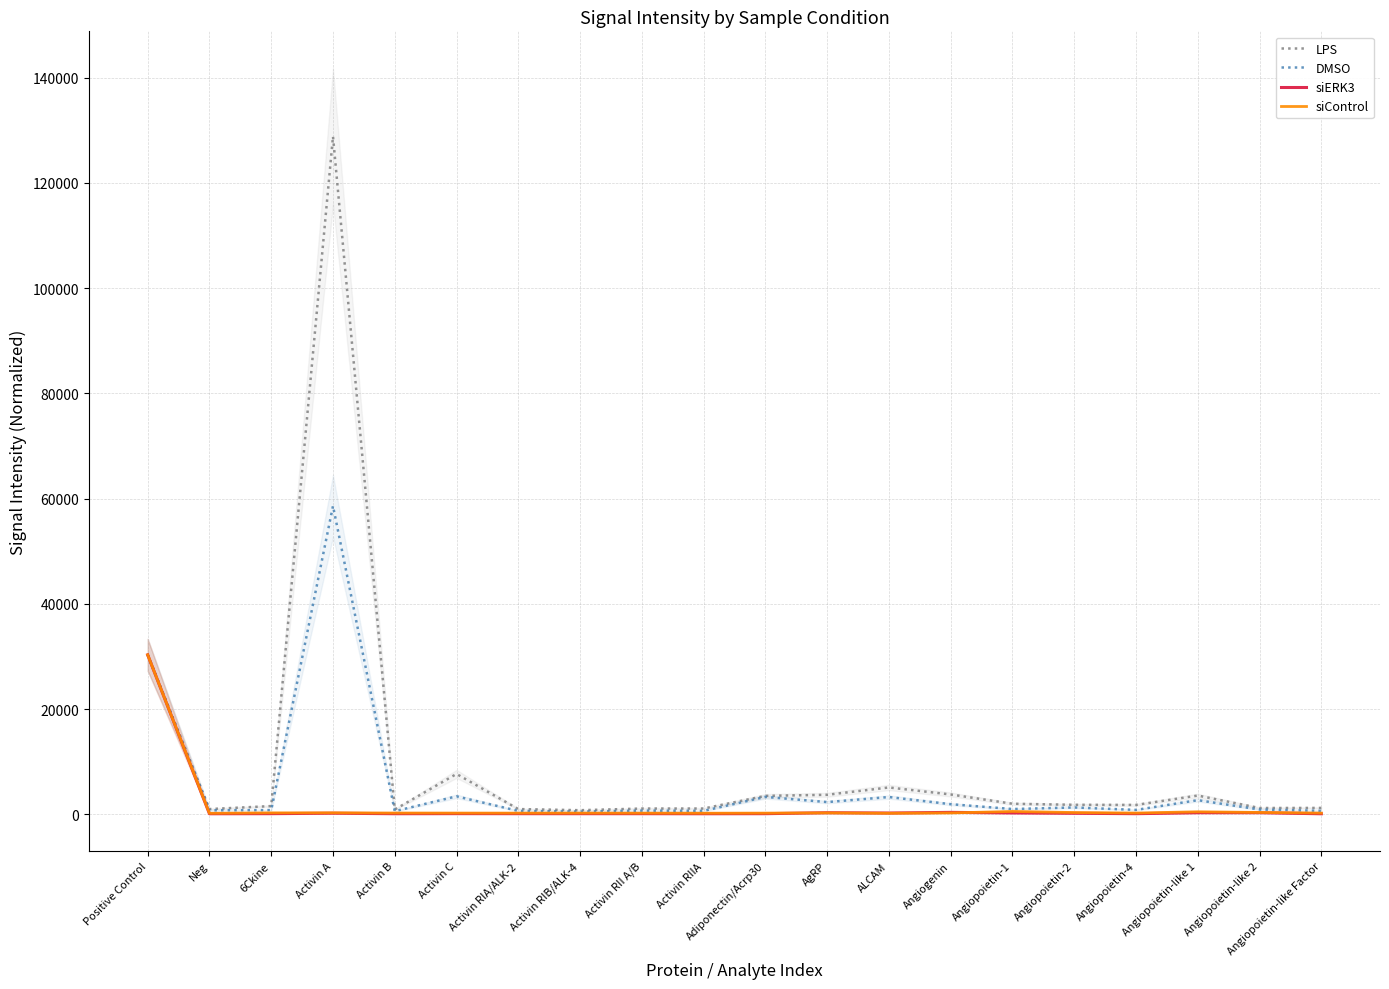

Reading left to right, transcribe all the data shown in this chart.

LPS: 30317.7	1002.4	1573.5	128843.0	922.0	7678.8	1004.5	786.2	1102.2	1106.0	3511.5	3719.2	5108.8	3776.5	2016.0	1813.5	1790.5	3574.0	1205.5	1221.5
DMSO: 30317.7	765.7	807.9	58608.8	598.8	3424.2	651.4	519.3	706.1	656.2	3316.7	2330.7	3291.4	1931.8	1010.8	1306.4	845.6	2695.1	917.9	670.7
siERK3: 30317.7	112.6	129.0	215.7	119.3	133.2	126.8	123.1	124.4	115.0	126.3	309.8	248.3	374.3	266.0	203.3	126.3	306.6	309.3	110.2
siControl: 30317.7	200.4	282.7	289.8	252.1	243.0	235.2	239.1	230.0	217.0	233.9	274.2	206.6	263.8	552.4	345.7	246.9	487.4	361.3	241.7